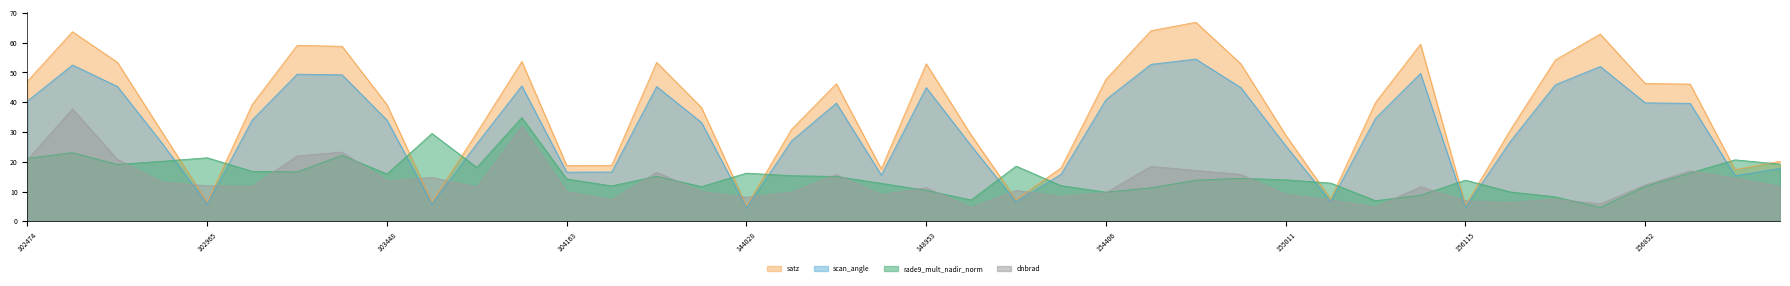

True or false: satz has more than 2 interior local peaks.

True